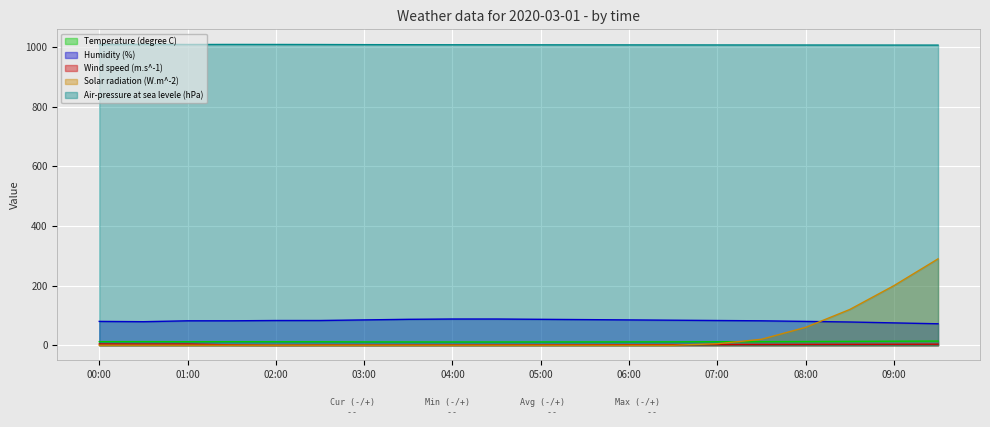

True or false: Temperature (degree C) and Humidity (%) cross at least once.

False